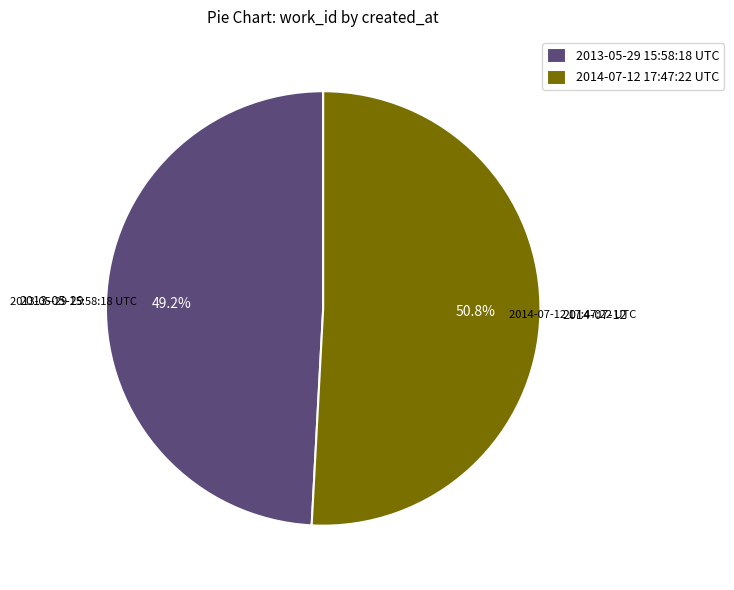

Which category has the biggest portion of the pie?

2014-07-12 17:47:22 UTC